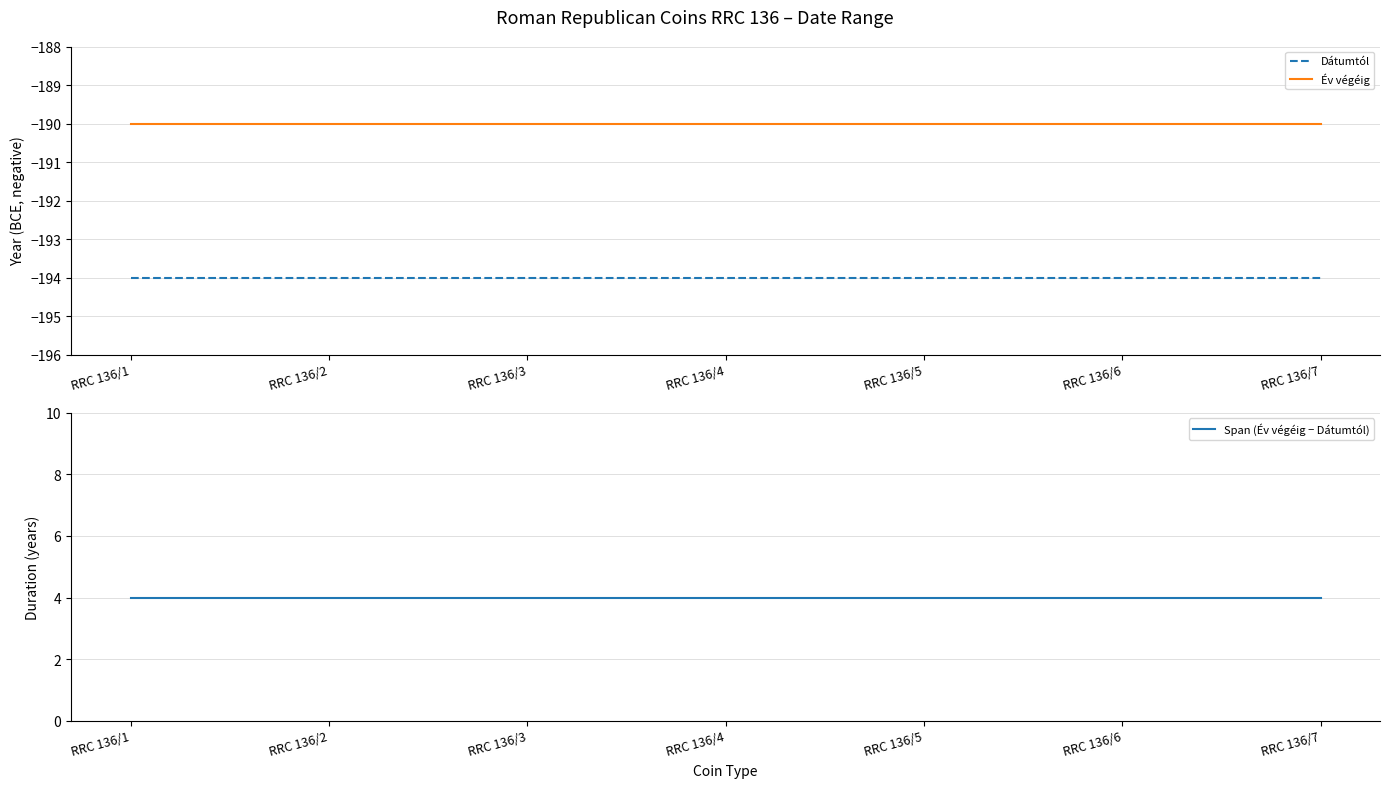

What are all the series names shown in the legend?

Dátumtól, Év végéig, Span (Év végéig − Dátumtól)